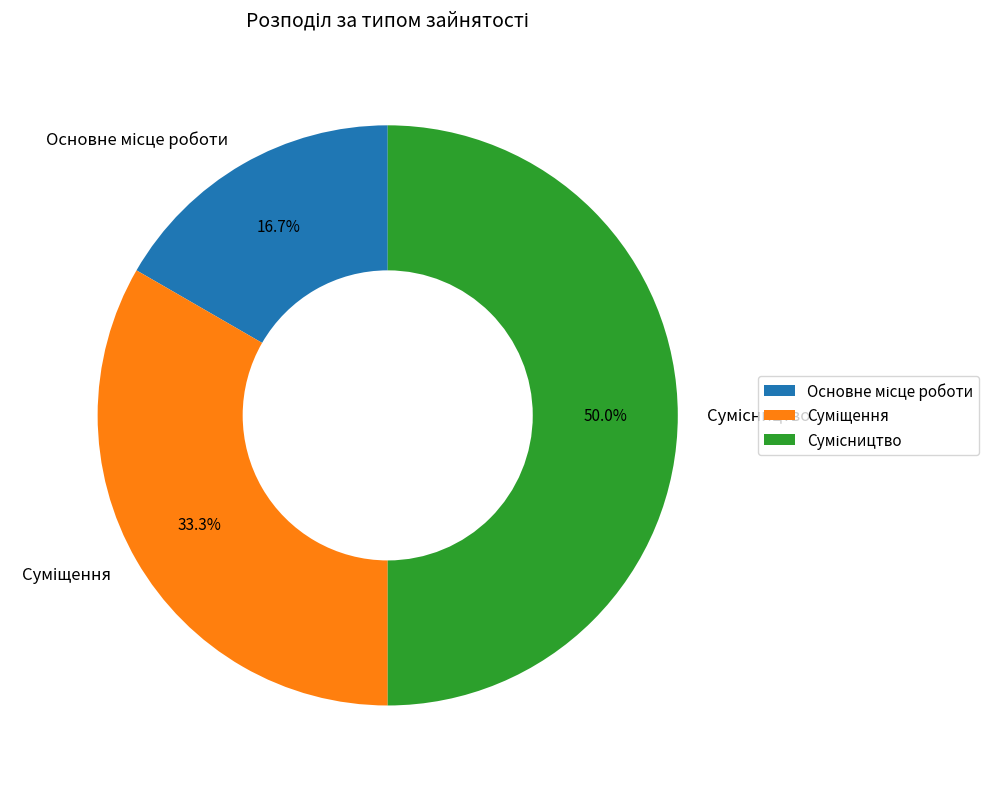

Which slice is the largest?

Сумісництво